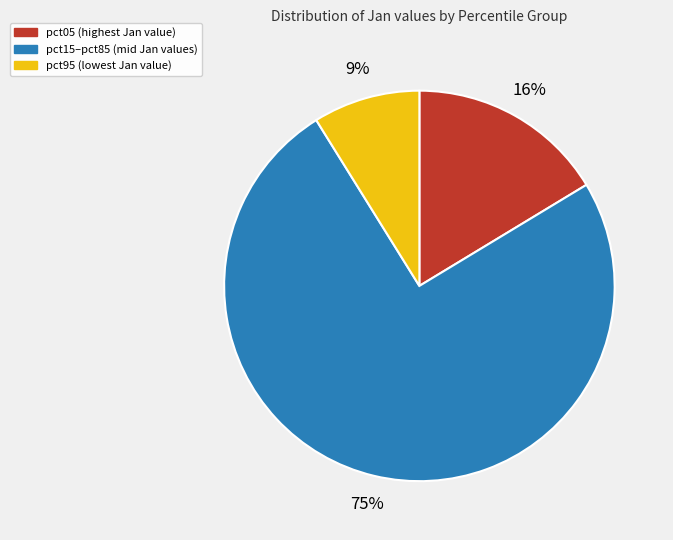

Does any single category account for the majority?

Yes